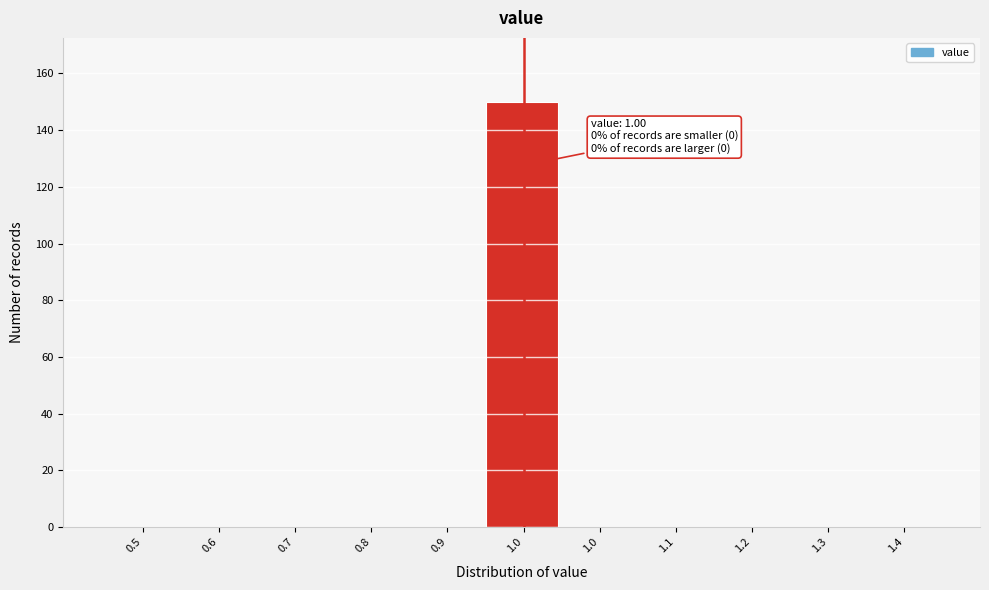

How many series are shown in this chart?

1